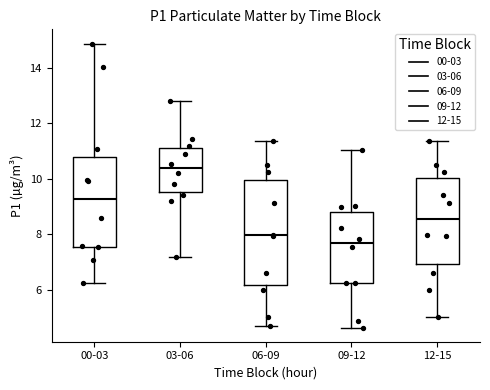

Comparing the boxes themselves (not the whiskers), which one is the tallest?

06-09